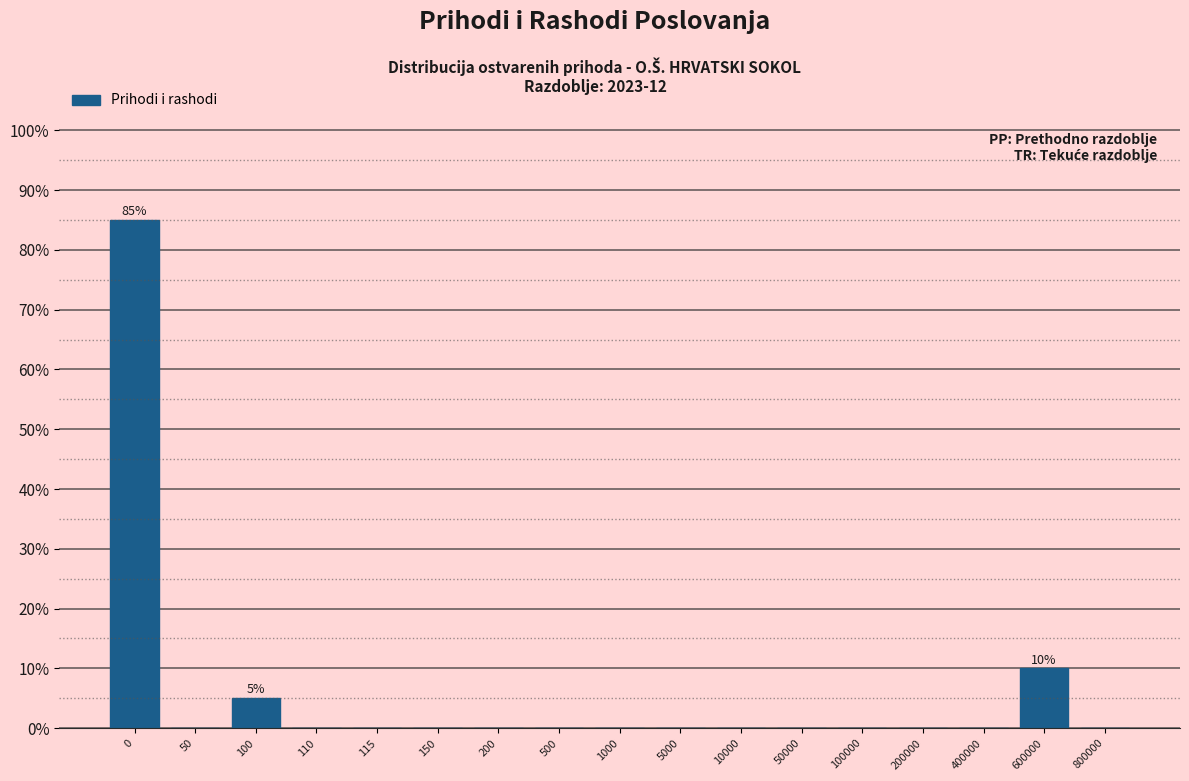

Reading left to right, what are all the values shown in this chart?

0=85	50=0	100=5	110=0	115=0	150=0	200=0	500=0	1000=0	5000=0	10000=0	50000=0	100000=0	200000=0	400000=0	600000=10	800000=0